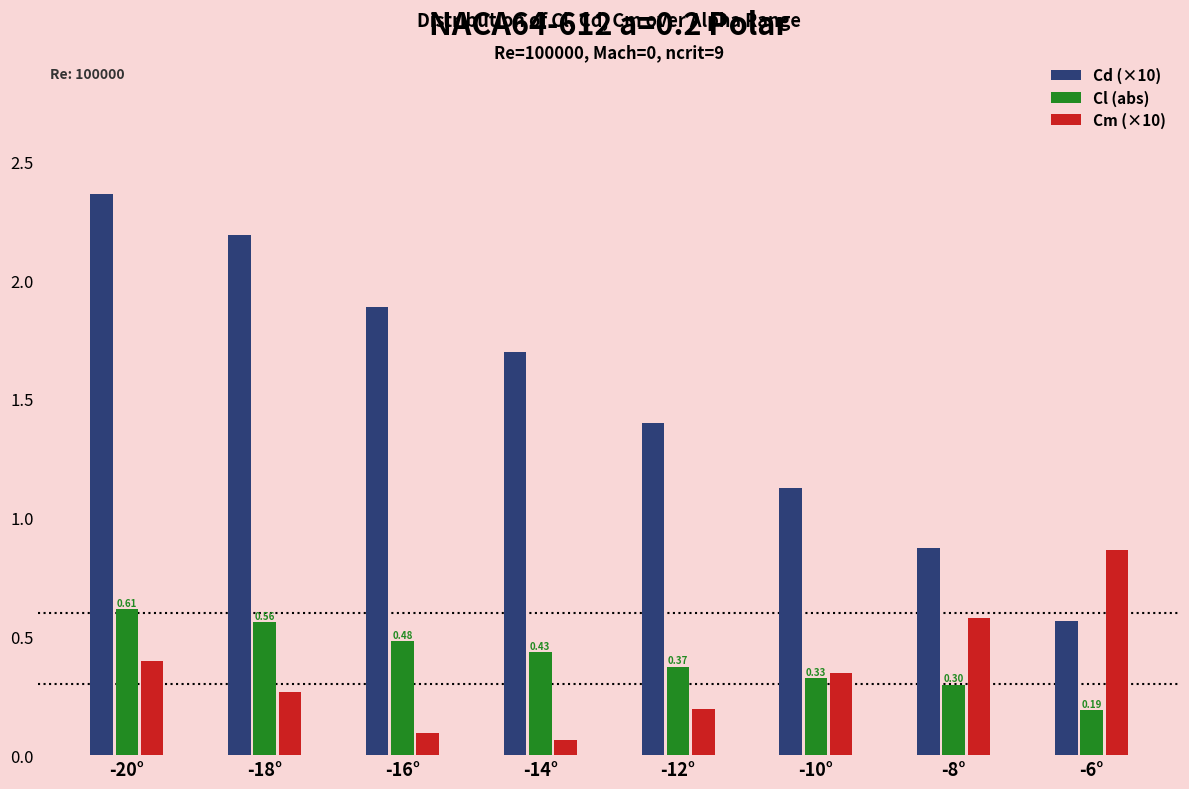

Which series has the largest total across all categories?

Cd (×10)